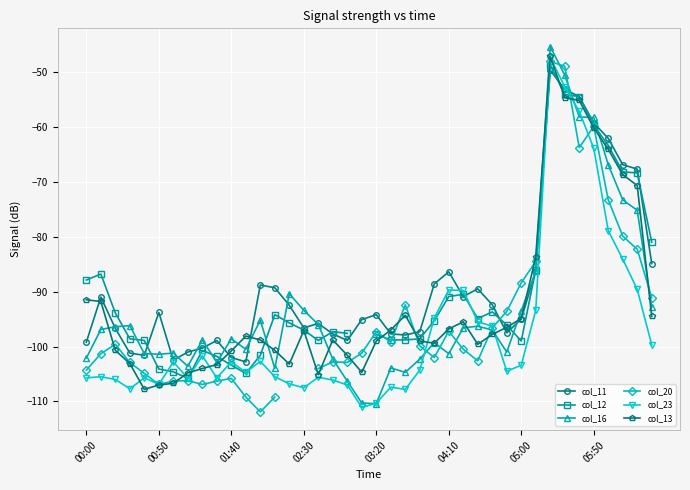

What is the maximum value for col_23?

-47.4